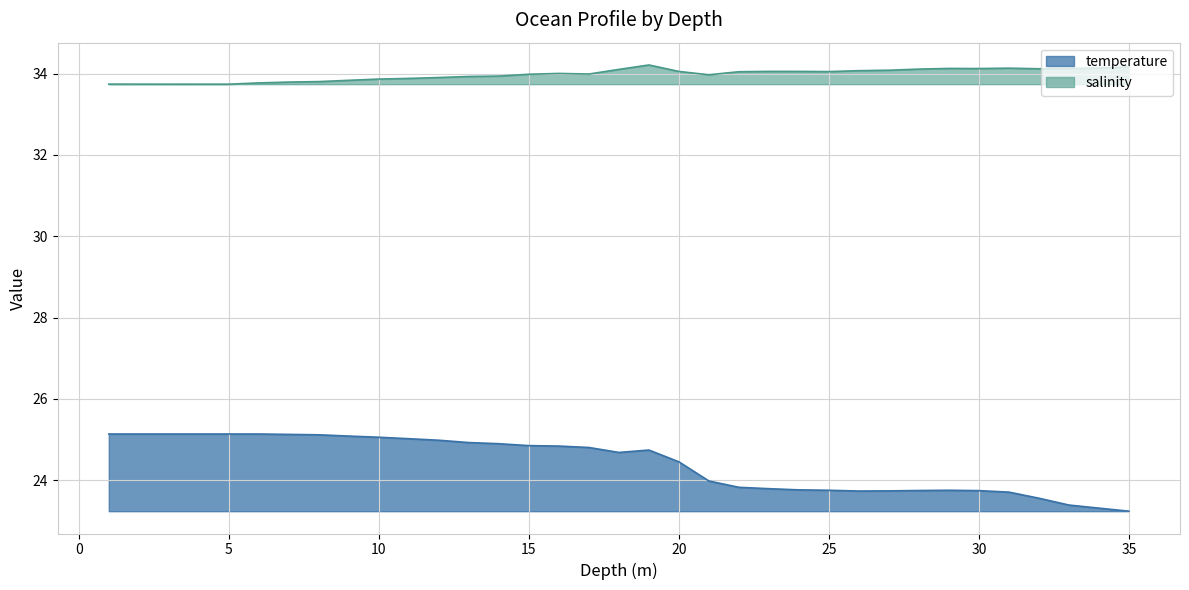

In temperature, how many points are lower than both neighbors (excluding endpoints)?

2